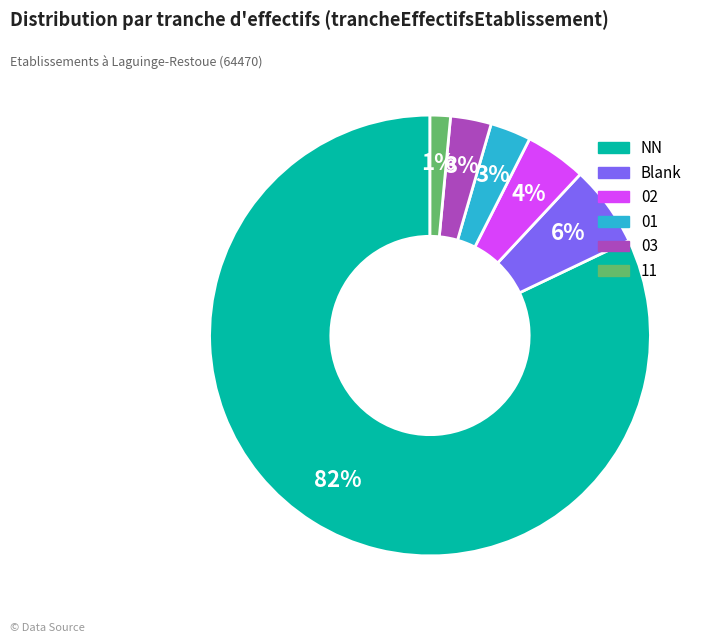

To the nearest percent, what is the average slice percentage?

17%